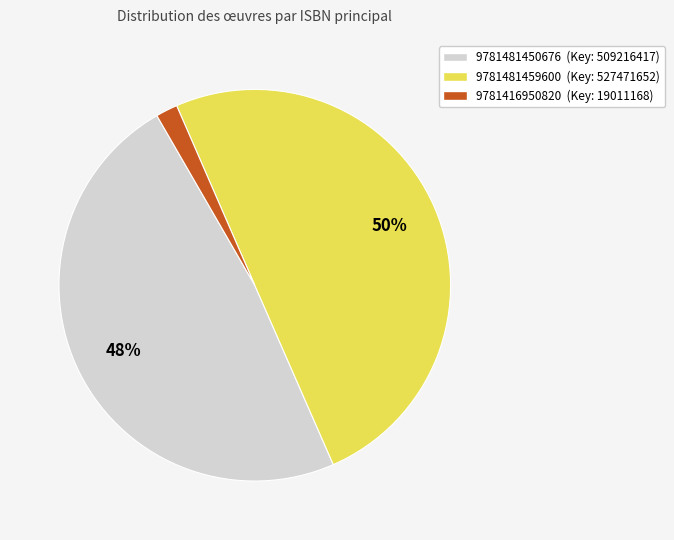

Combined, do 9781481459600 and 9781416950820 account for over 50%?

Yes